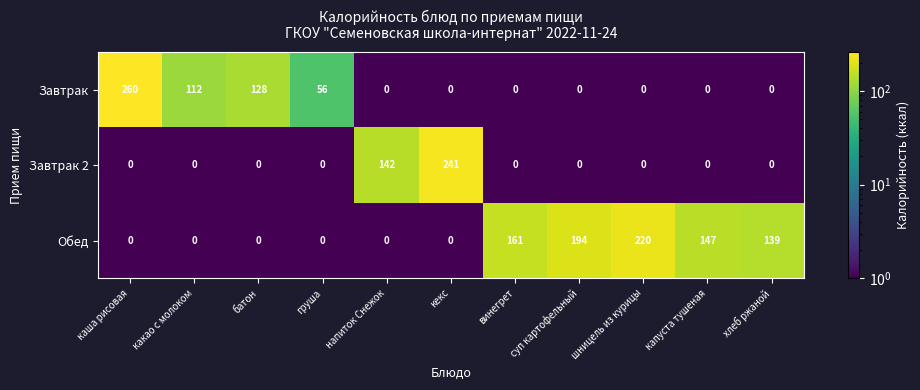

Is it true that Обед equals -143 at груша?

False